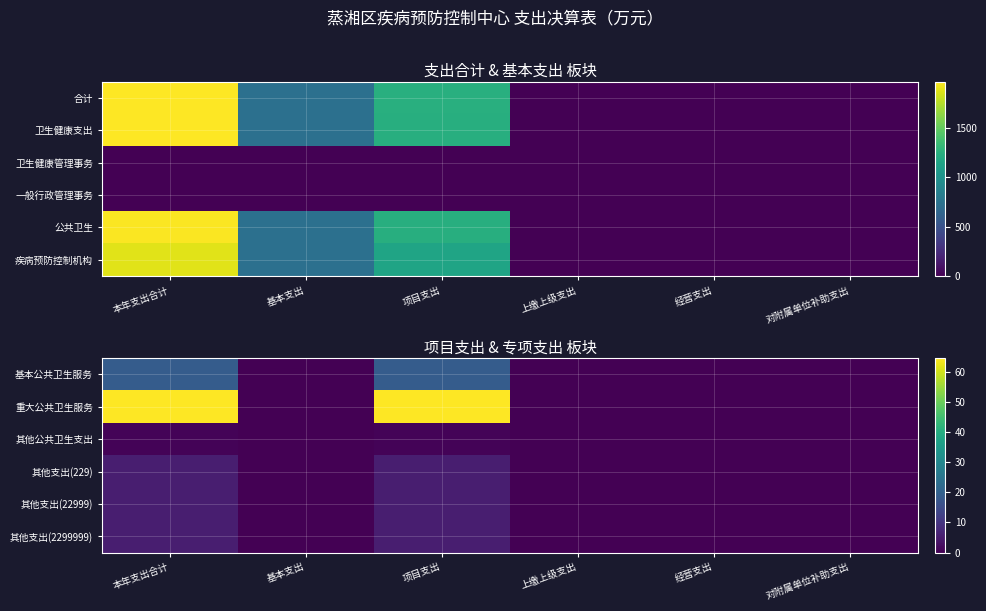

What is the difference between the maximum and second lowest values in the 其他支出(229) series?

5.4